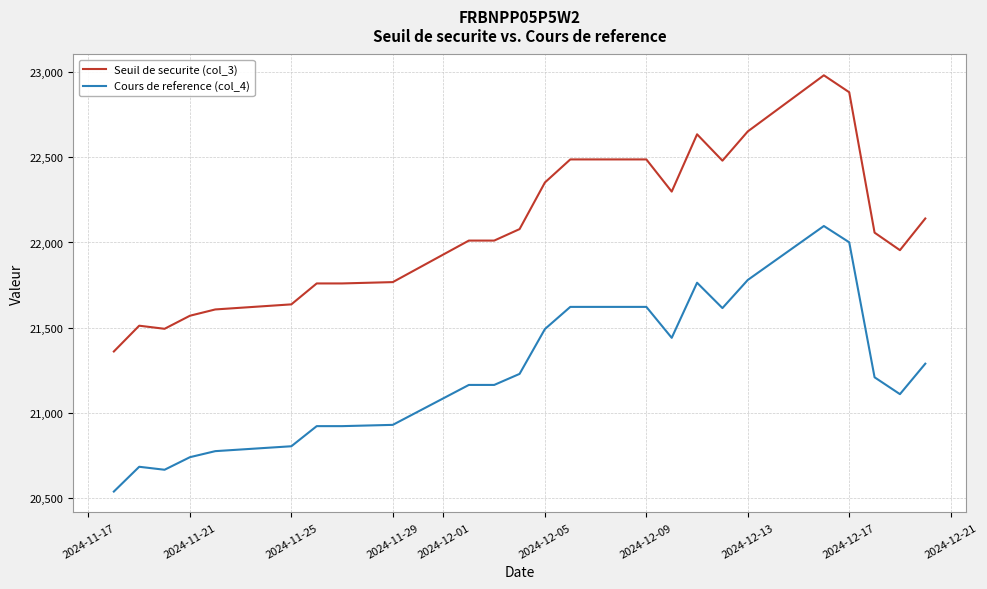

Which series has the largest total across all categories?

Seuil de securite (col_3)